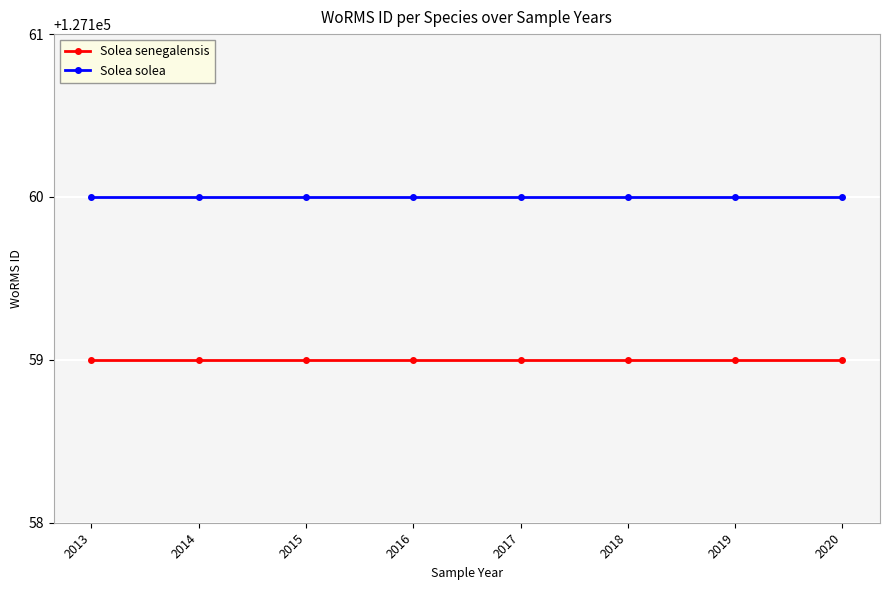

What are all the series names shown in the legend?

Solea senegalensis, Solea solea